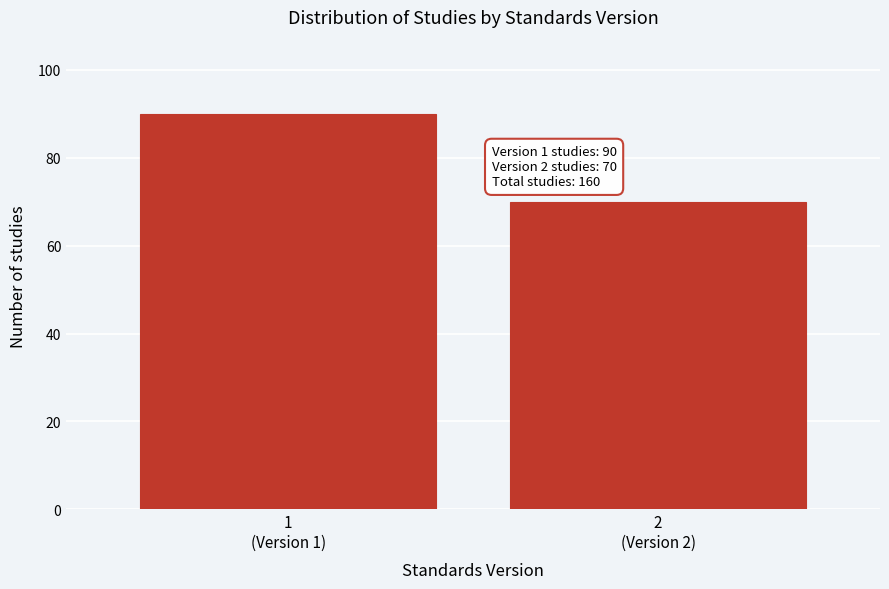

Reading right to left, what are all the values shown in this chart?

70	90